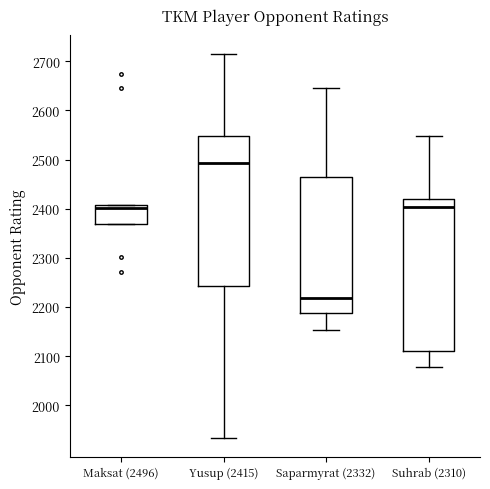

Reading left to right, read every box against the y-axis: the position of its median line, the range the box covers, and the ends of its whiskers. The values are not printed on the chart, so give them approximately, as read against the axis.

Maksat (2496): median 2400, box 2370 to 2410, whiskers 2370 to 2410
Yusup (2415): median 2490, box 2240 to 2550, whiskers 1930 to 2710
Saparmyrat (2332): median 2220, box 2190 to 2470, whiskers 2150 to 2650
Suhrab (2310): median 2400, box 2110 to 2420, whiskers 2080 to 2550